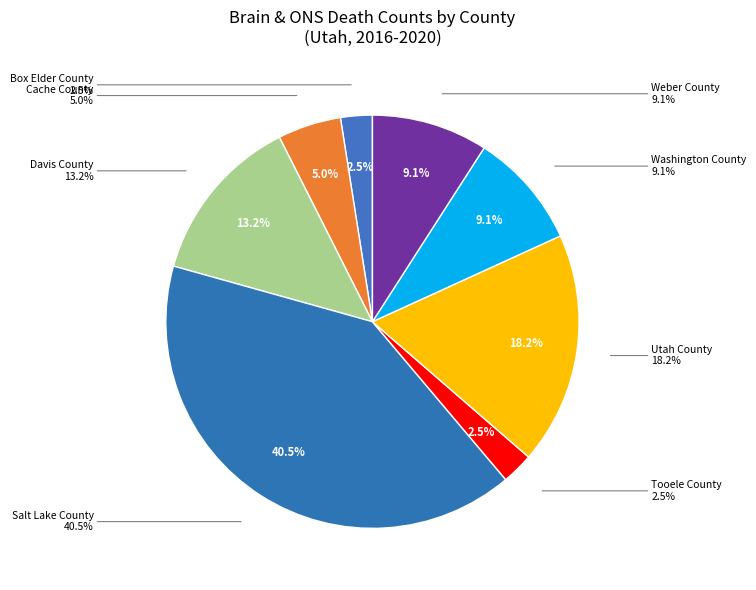

Is Weber County the majority of the pie?

No